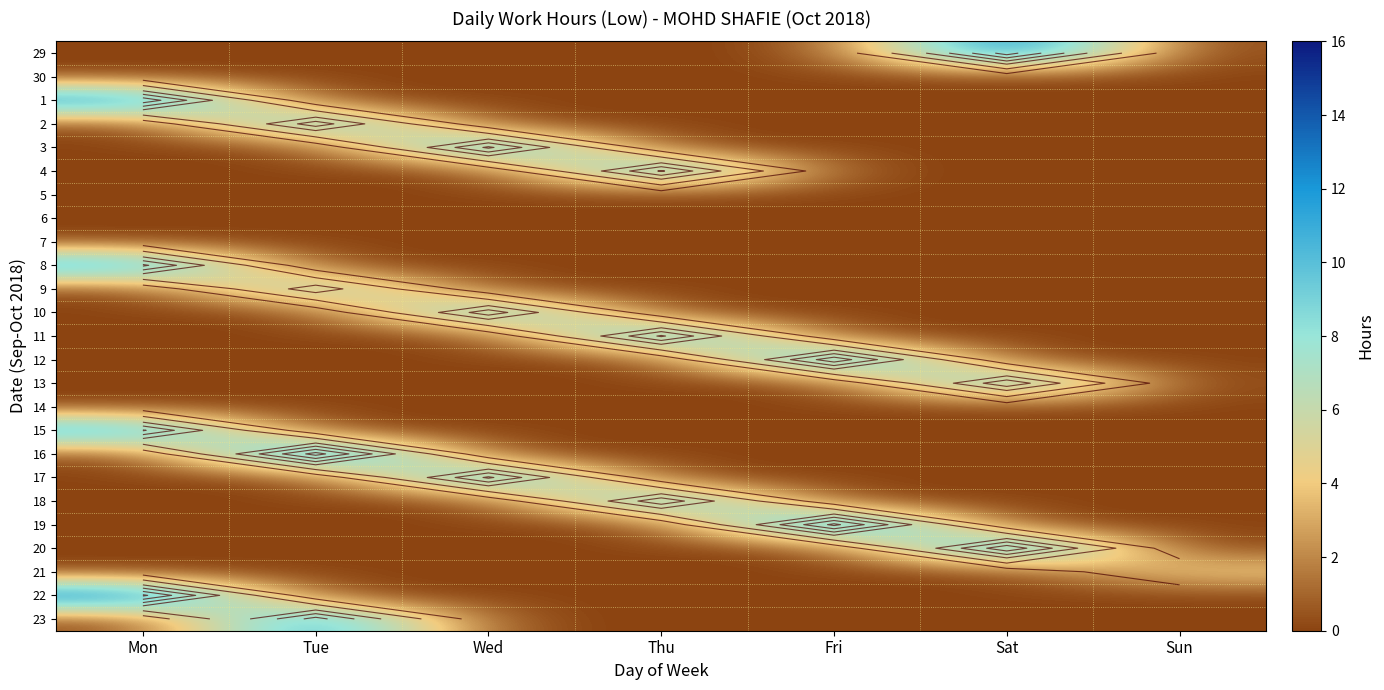

Which label corresponds to the smallest value in the chart?

Mon